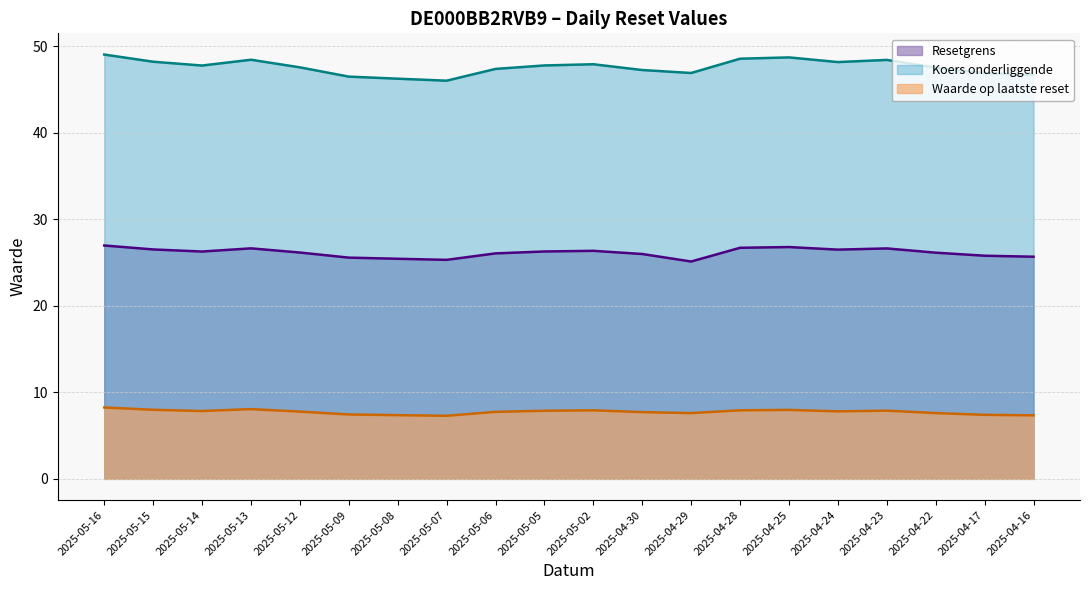

Which label corresponds to the largest value in the chart?

2025-05-16